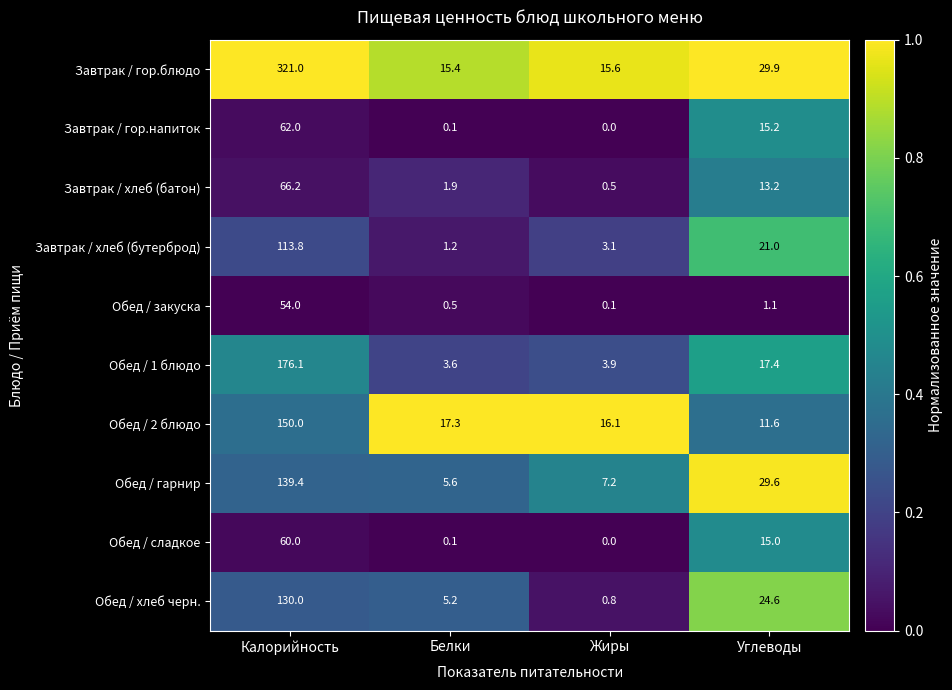

Between Калорийность and Жиры, which series saw the biggest shift?

Завтрак / гор.блюдо